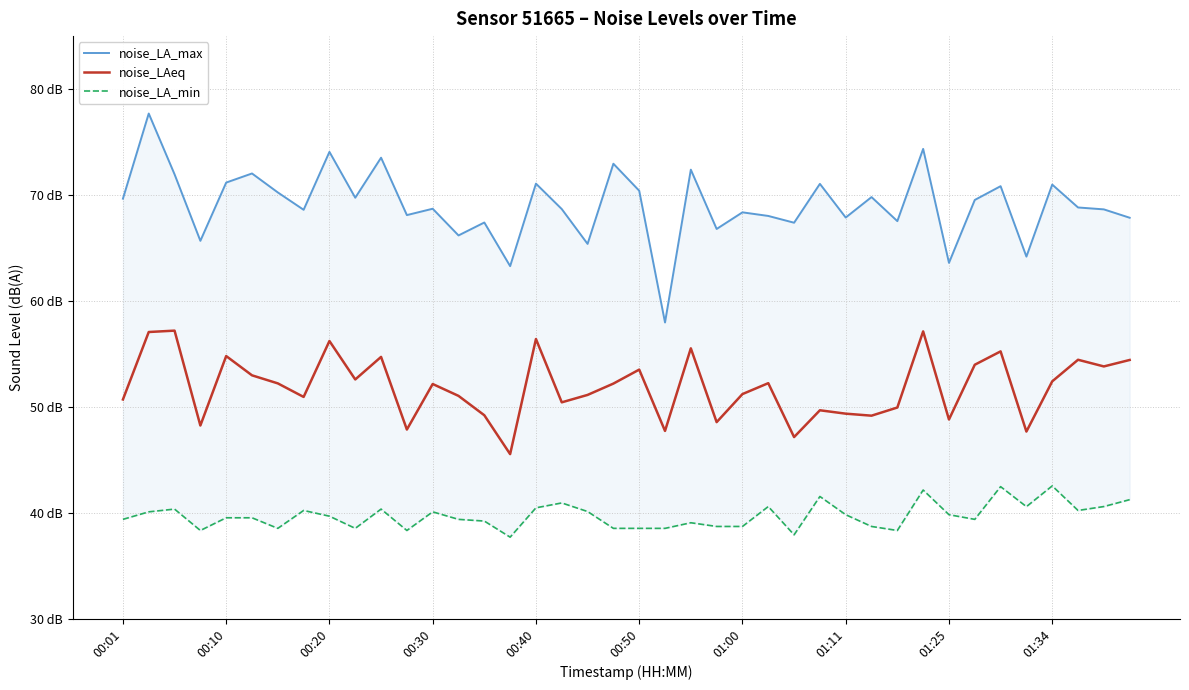

The noise_LAeq series shows 21.5 at 29. True or false?

False